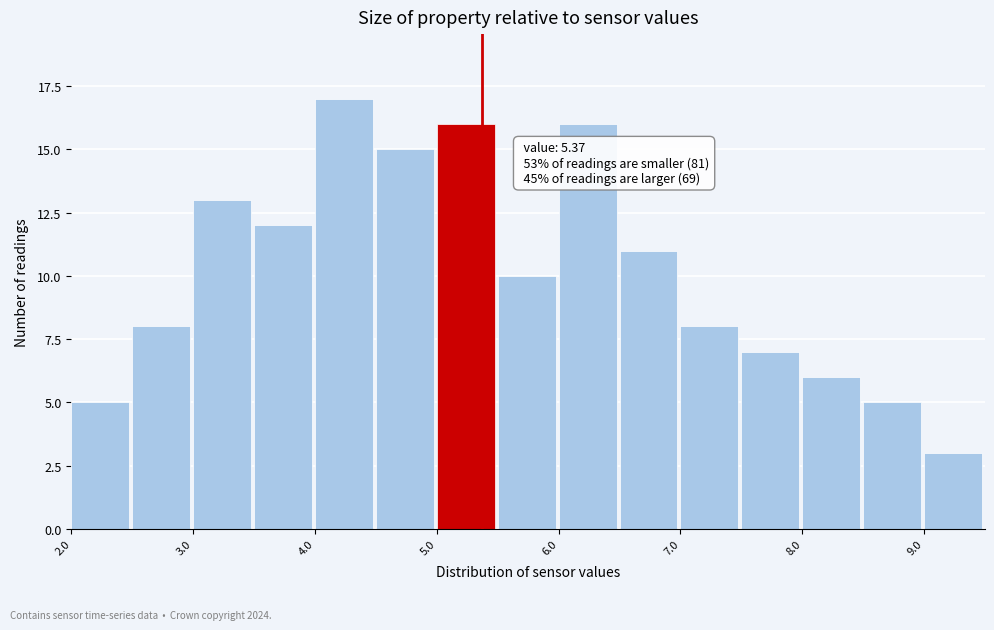

Over which range of the x-axis is the bar tallest?

4.0 to 4.5